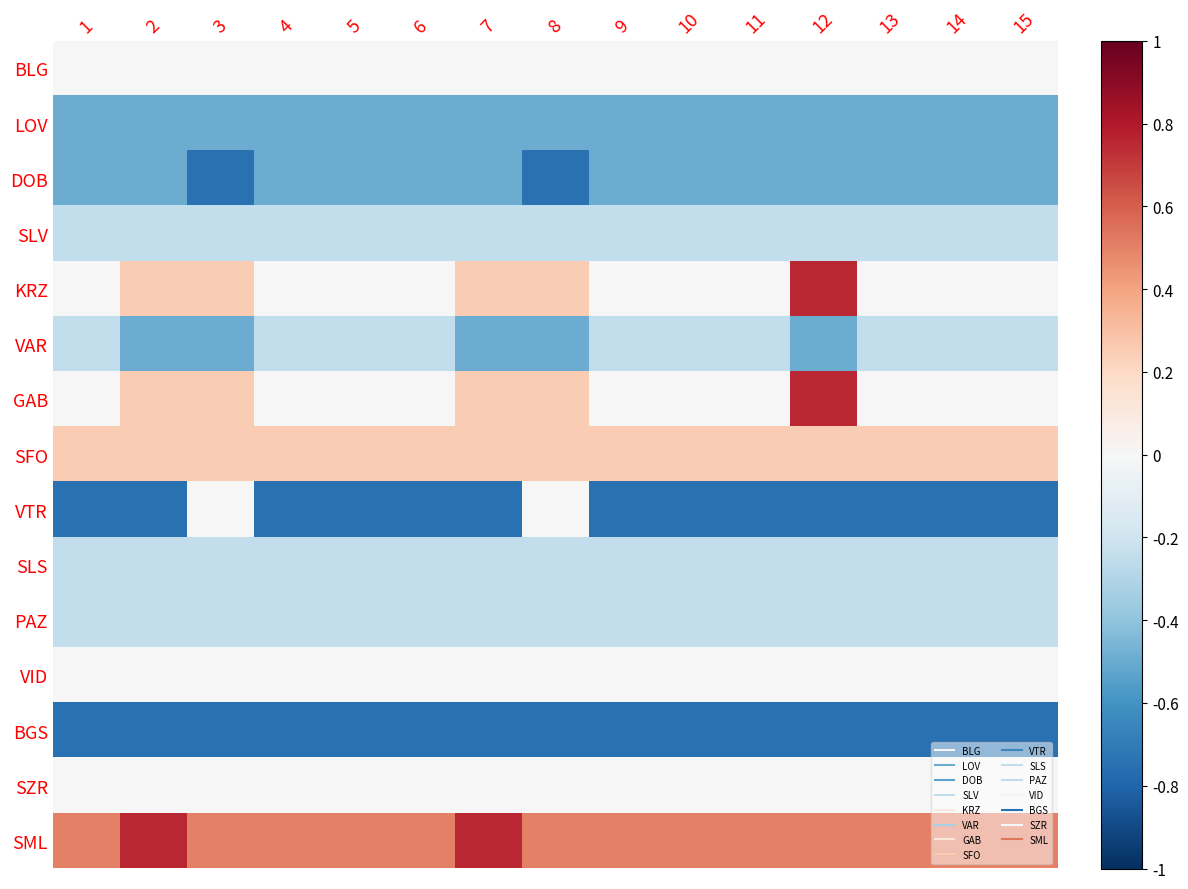

At how many categories does at least one series exceed 0?

15